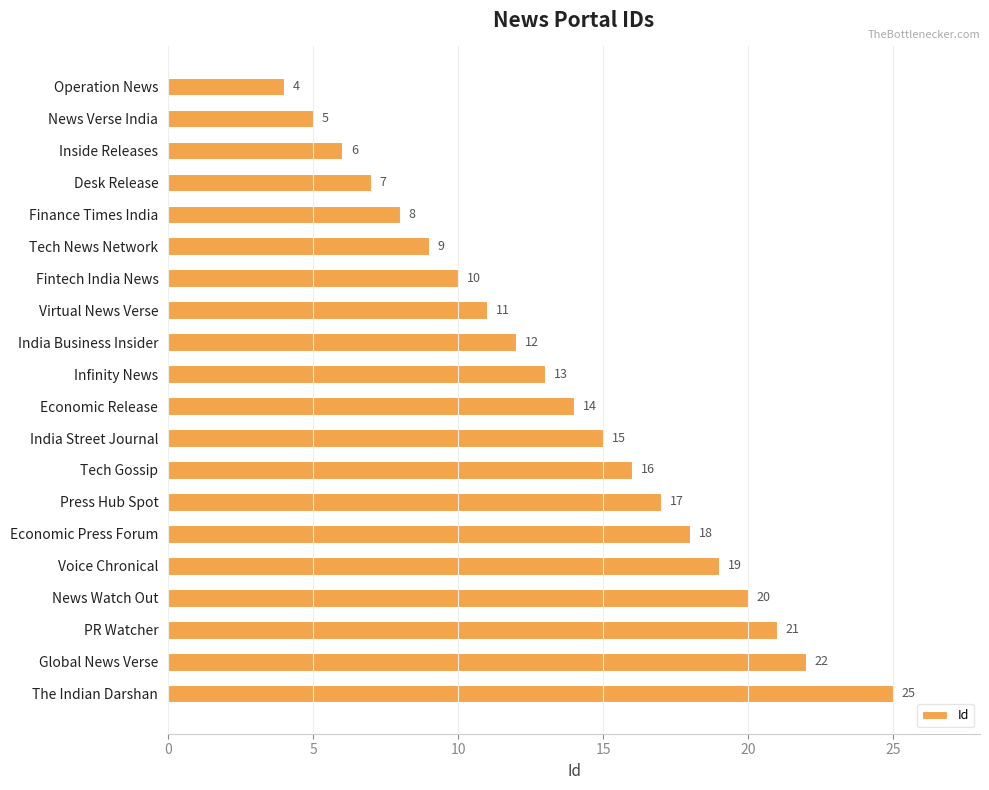

Reading top to bottom, what are all the values shown in this chart?

Operation News=4	News Verse India=5	Inside Releases=6	Desk Release=7	Finance Times India=8	Tech News Network=9	Fintech India News=10	Virtual News Verse=11	India Business Insider=12	Infinity News=13	Economic Release=14	India Street Journal=15	Tech Gossip=16	Press Hub Spot=17	Economic Press Forum=18	Voice Chronical=19	News Watch Out=20	PR Watcher=21	Global News Verse=22	The Indian Darshan=25